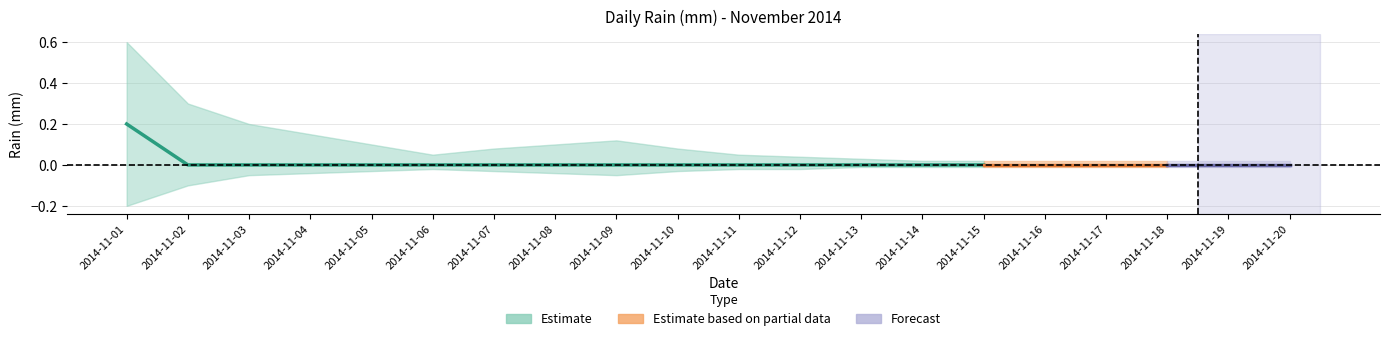

At which category does the chart reach its peak across all series?

2014-11-01